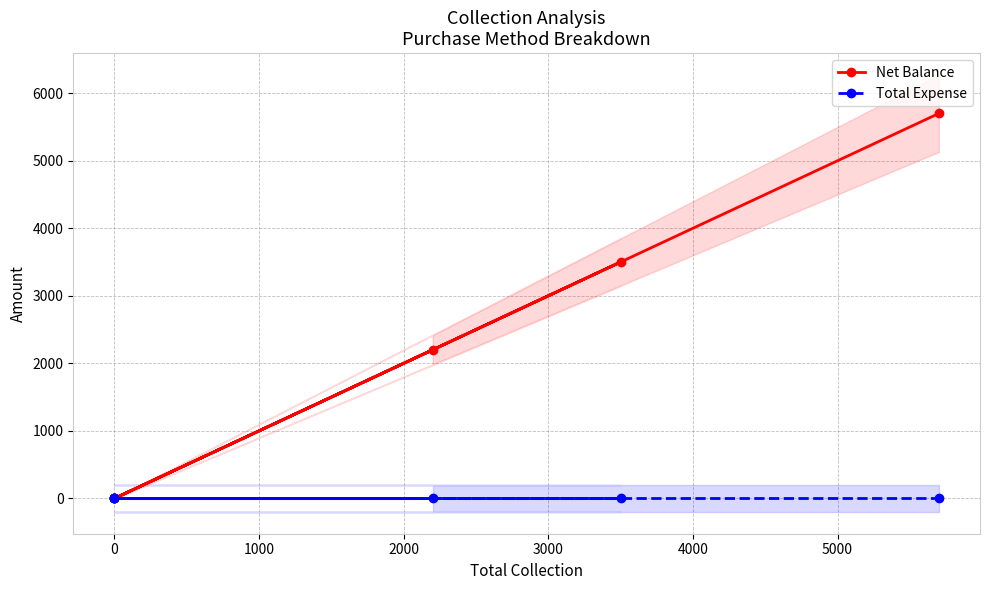

True or false: Net Balance and Total Expense cross at least once.

False